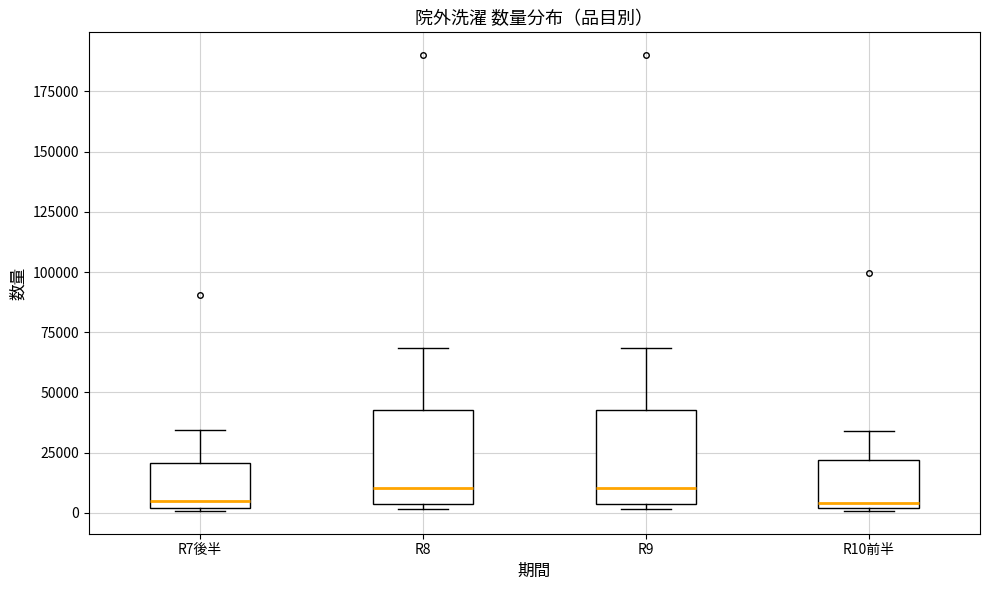

Reading left to right, read every box against the y-axis: the position of its median line, the range the box covers, and the ends of its whiskers. The values are not printed on the chart, so give them approximately, as read against the axis.

R7後半: median 5000, box 0 to 20000, whiskers 0 to 35000
R8: median 10000, box 5000 to 45000, whiskers 0 to 70000
R9: median 10000, box 5000 to 45000, whiskers 0 to 70000
R10前半: median 5000, box 0 to 20000, whiskers 0 to 35000